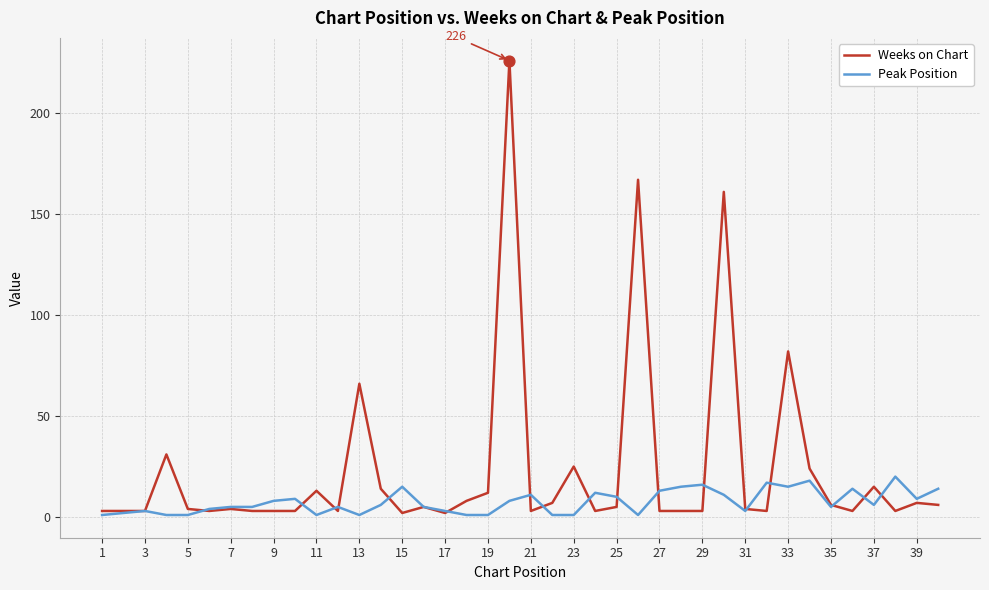

What are all the series names shown in the legend?

Weeks on Chart, Peak Position